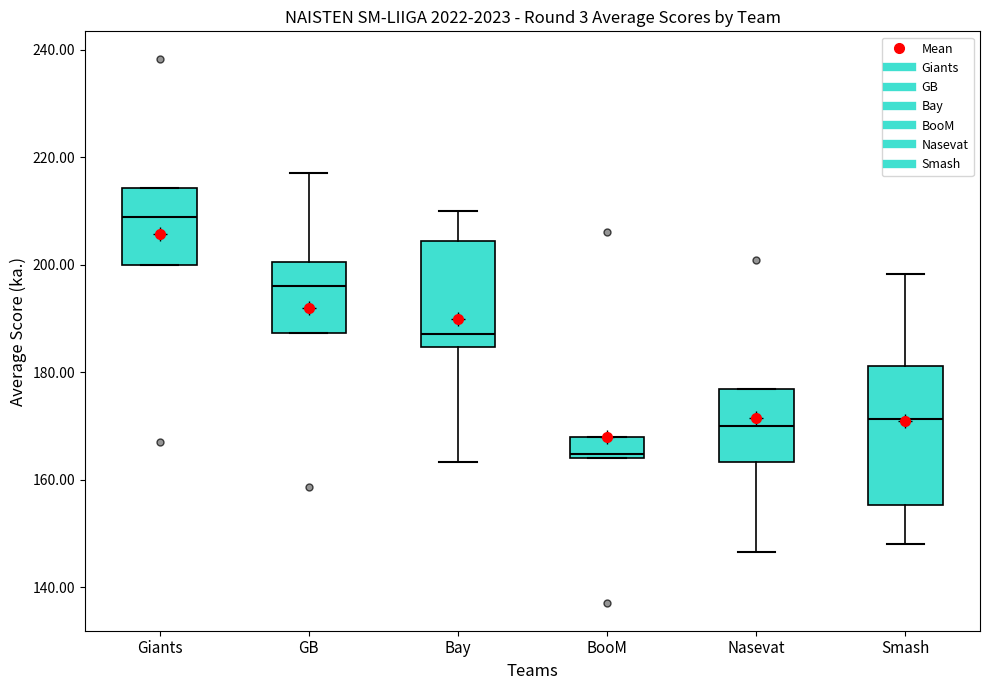

Where is the lower edge of the box for GB on the y-axis? The values are not printed on the chart, so give them approximately, as read against the axis.

188